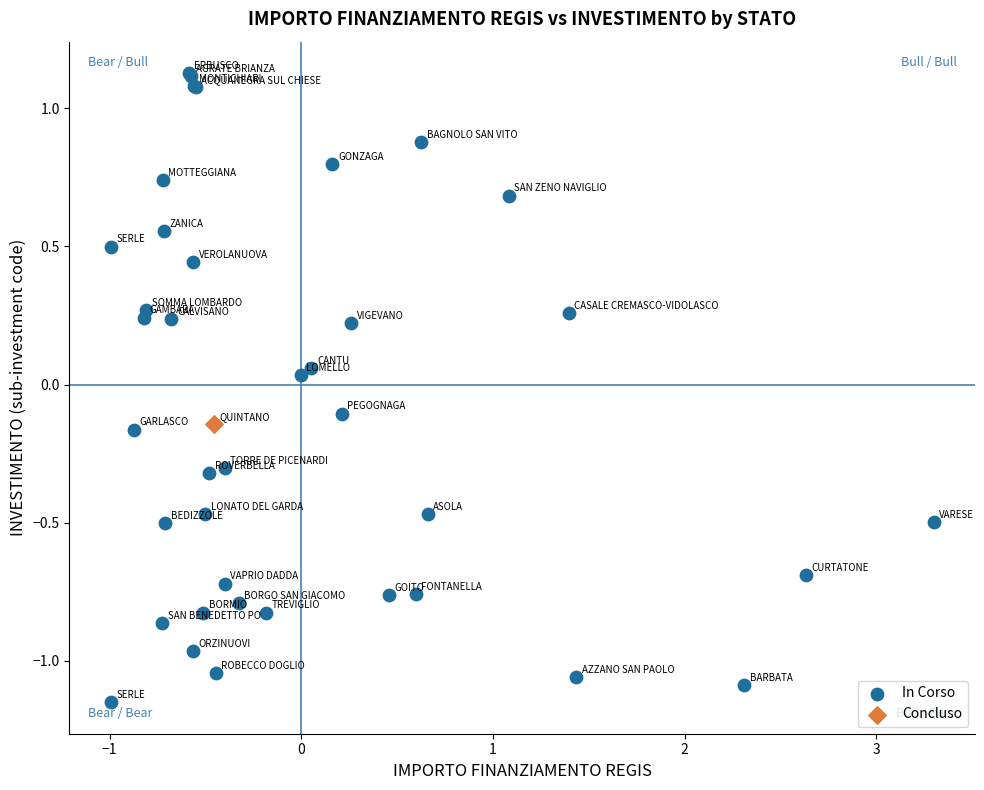

What are all the series names shown in the legend?

In Corso, Concluso